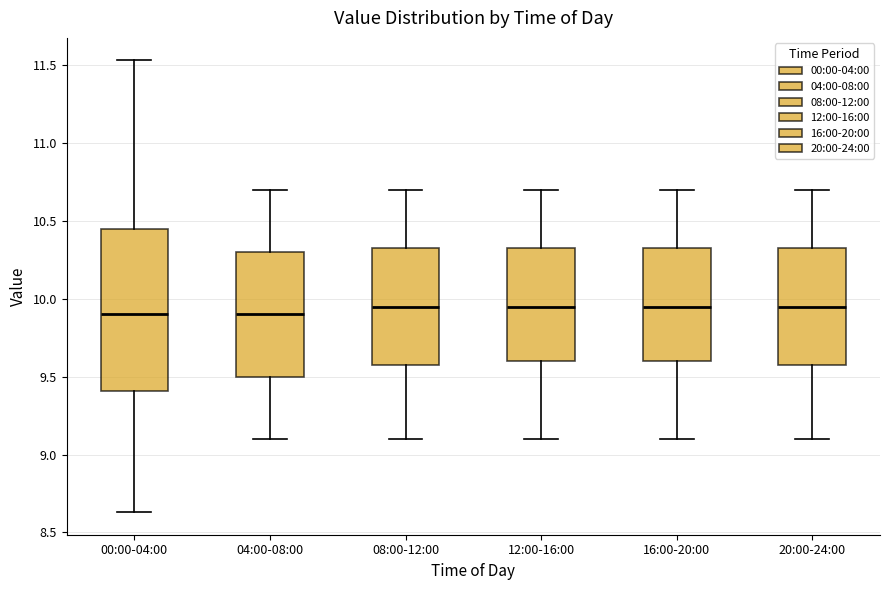

Where is the upper edge of the box for 08:00-12:00 on the y-axis? The values are not printed on the chart, so give them approximately, as read against the axis.

10.35